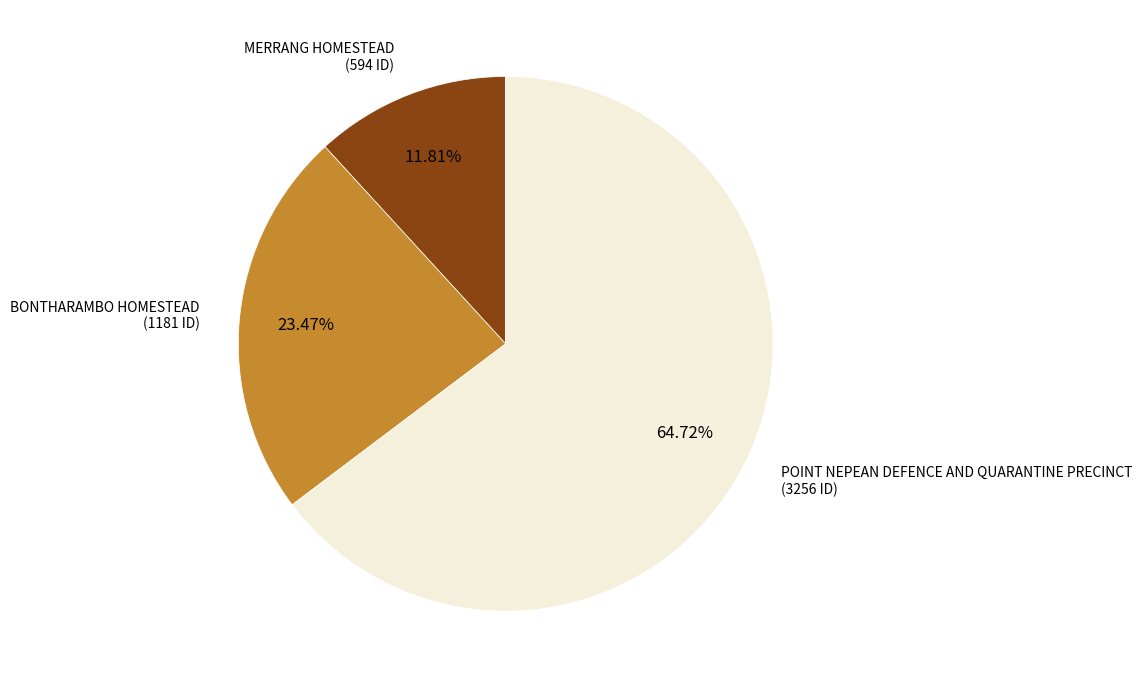

Is there a majority slice in this chart?

Yes